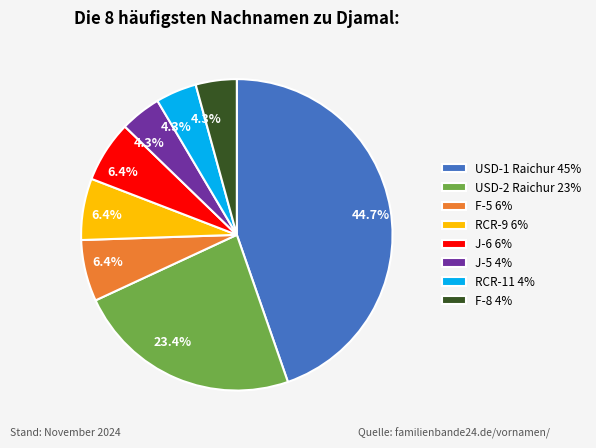

Does J-5 4% represent more than half of the total?

No